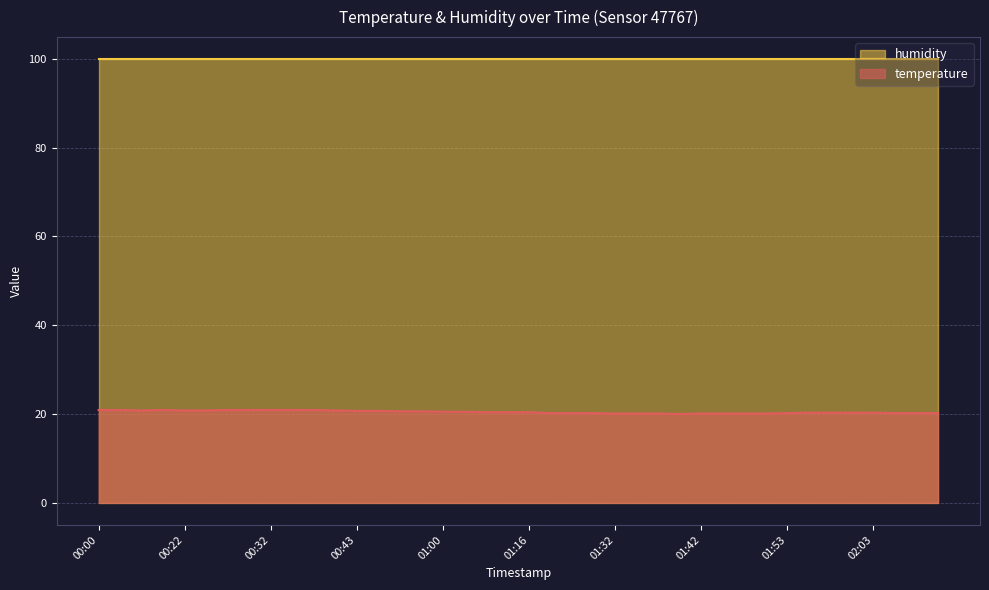

How many interior local peaks (higher than both neighbors) does the data have?

1